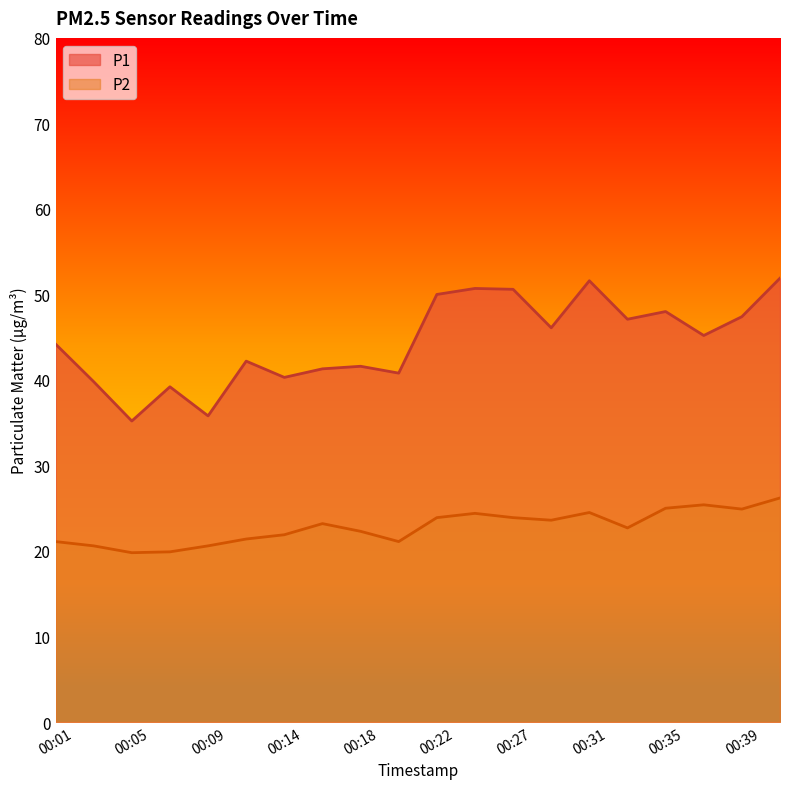

What is the total value across all series at 00:37?

70.6